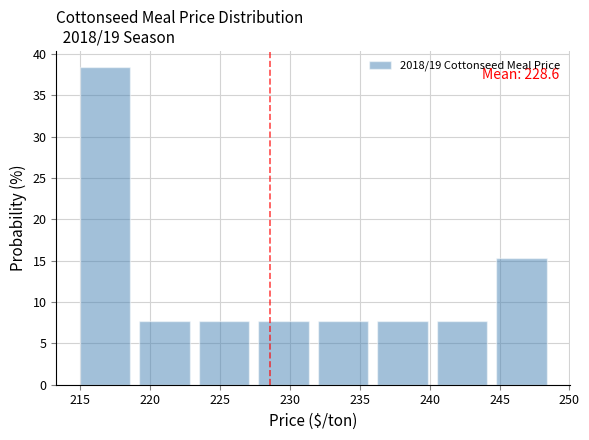

Over which range of the x-axis is the bar tallest?

215.00 to 219.25